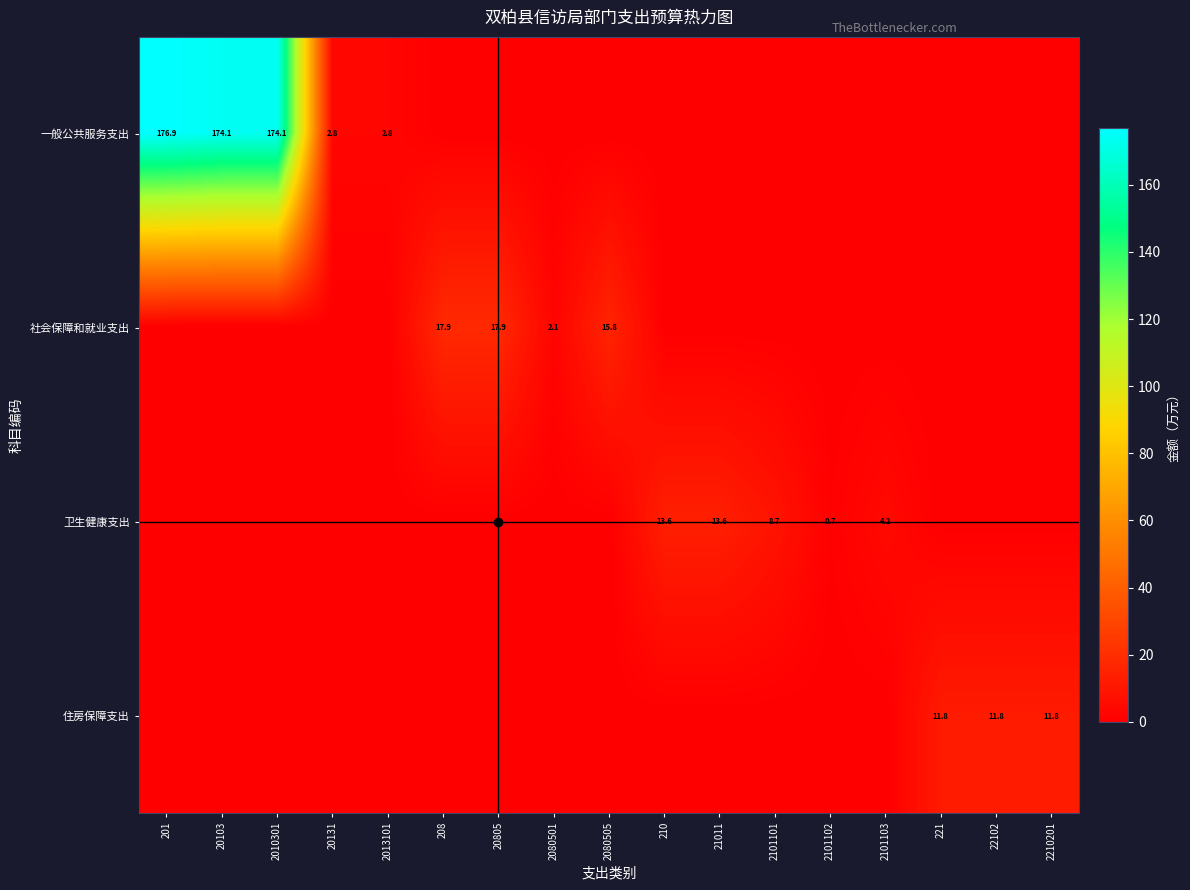

Is it true that 社会保障和就业支出 equals 12.0 at 208?

False